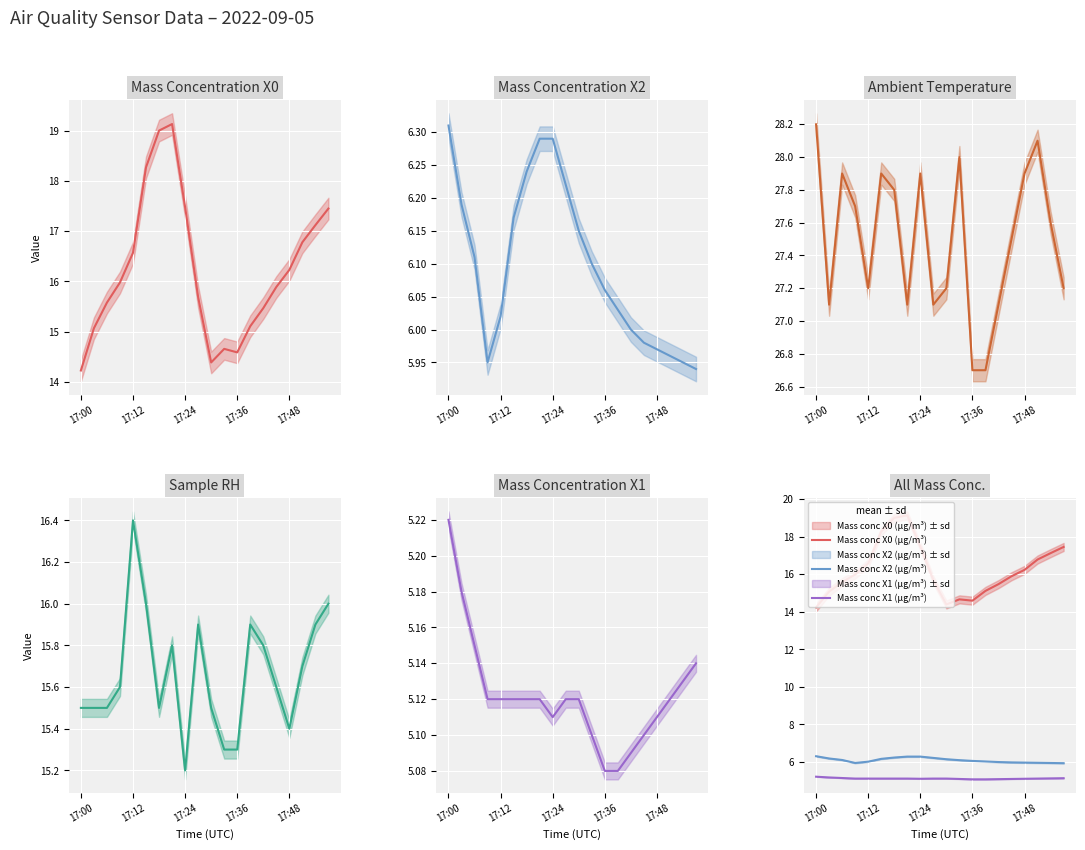

True or false: Mass conc X1 (μg/m³) and Sample RH (%) intersect in this chart.

False